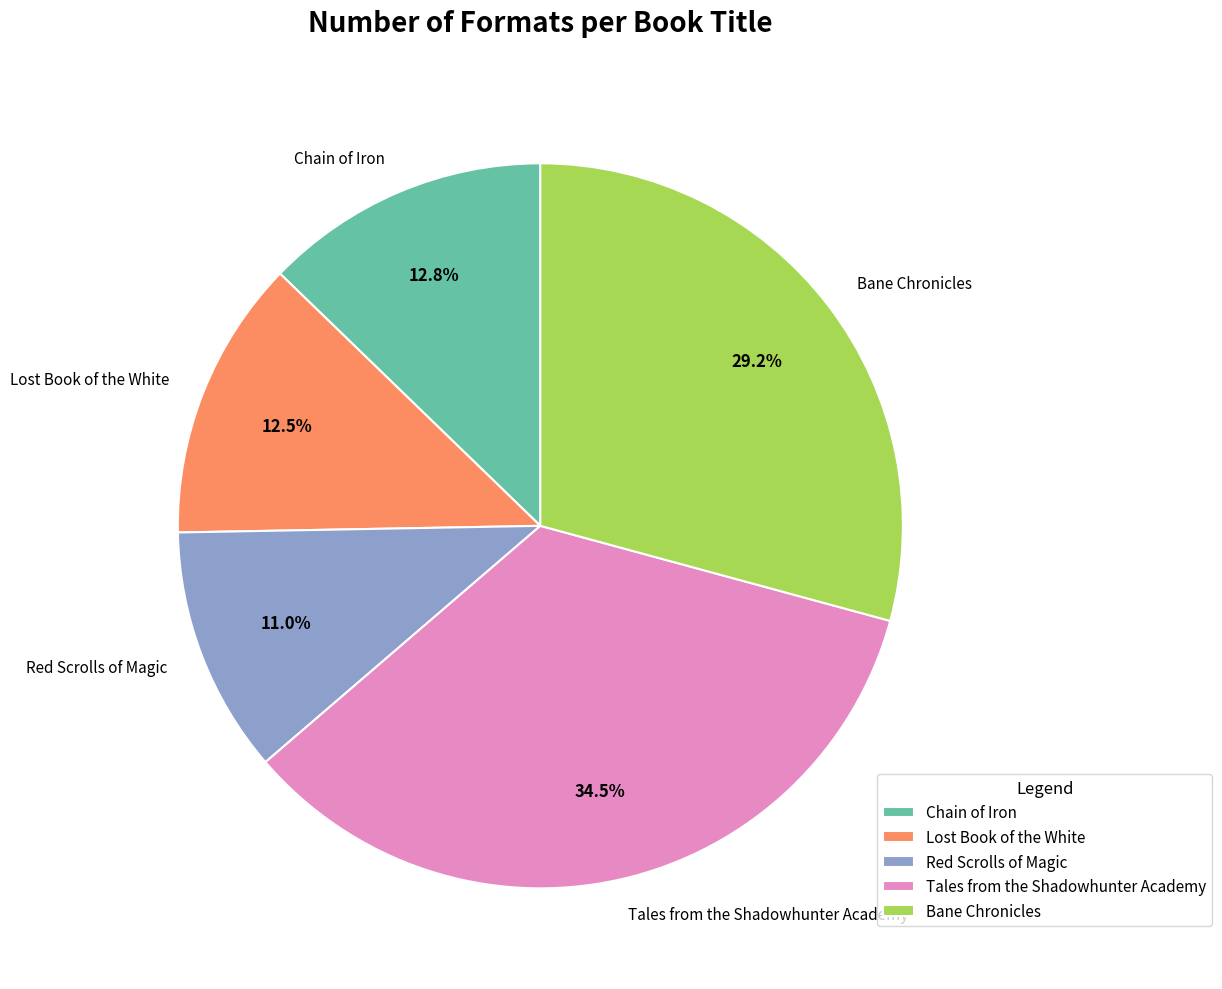

Is Bane Chronicles the majority of the pie?

No